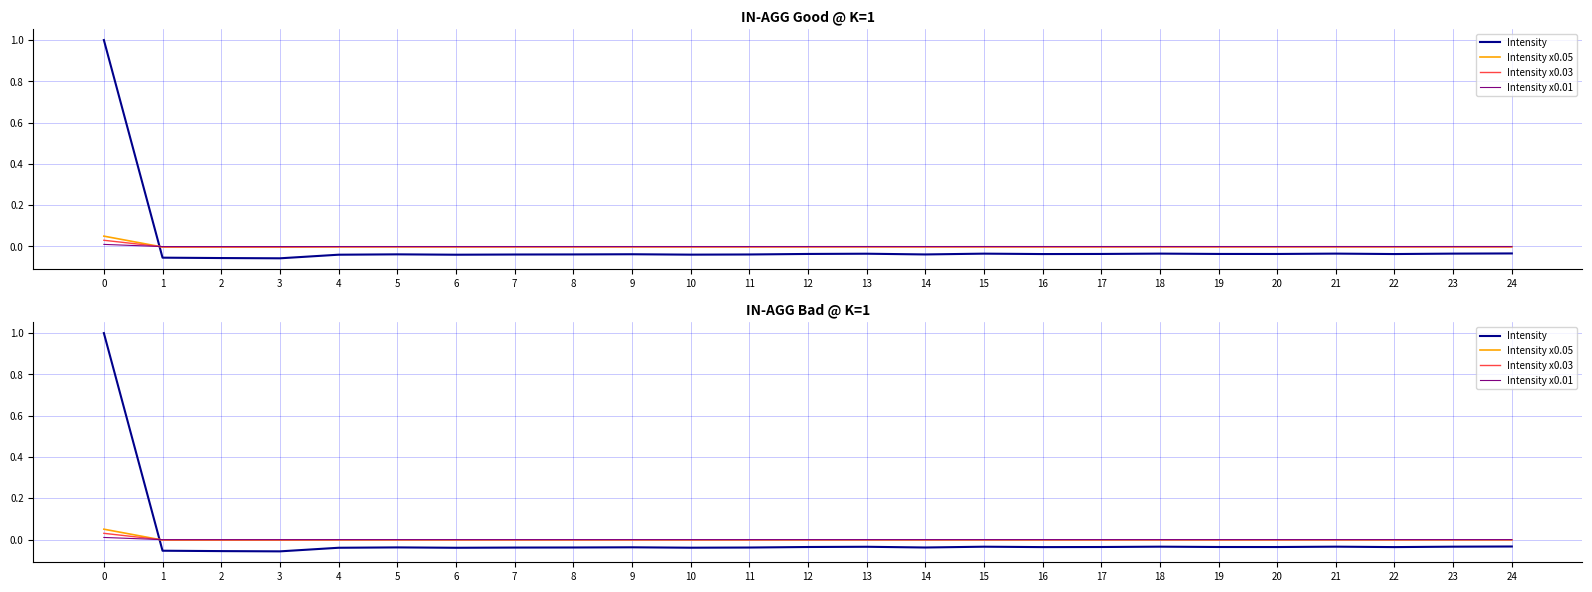

How many lines are shown in the chart?

4